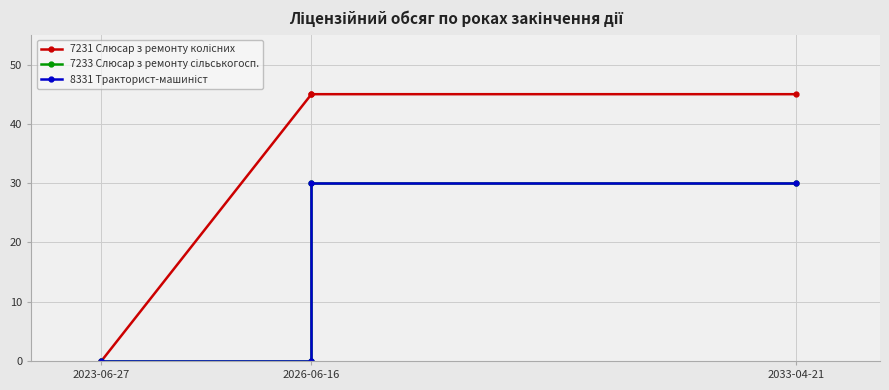

True or false: 7233 Слюсар з ремонту сільськогосп. and 7231 Слюсар з ремонту колісних intersect in this chart.

False